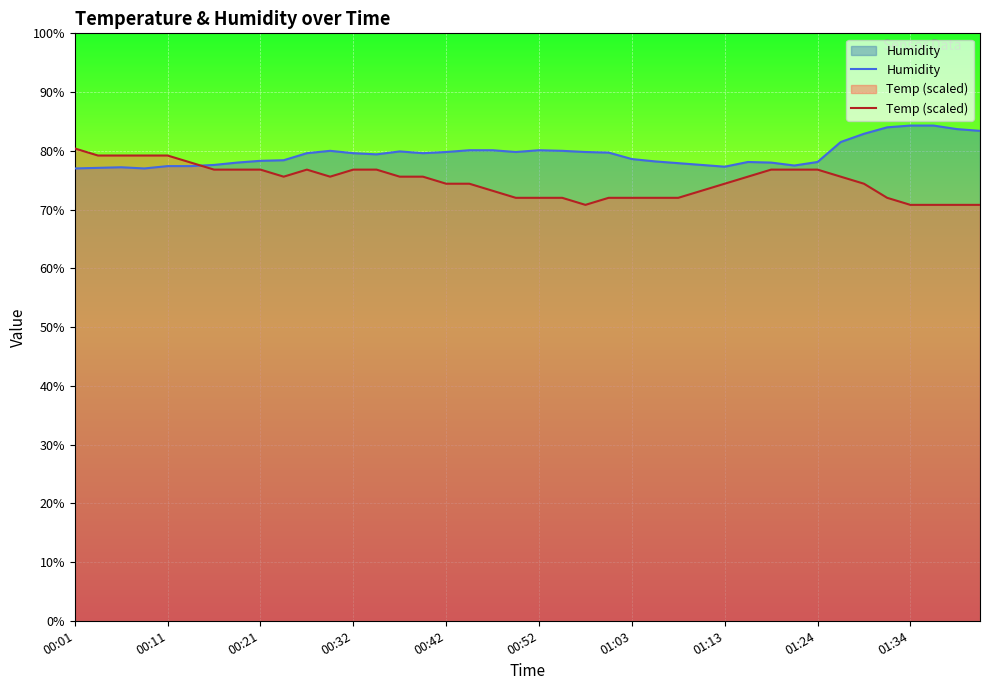

After their last crossing, which series has the higher values: Temp (scaled) or Humidity?

Humidity